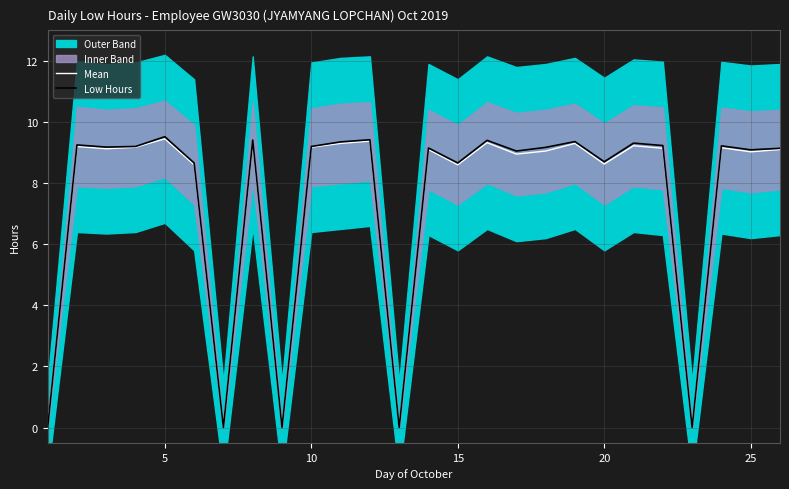

How many interior local peaks does the Mean series have?

9